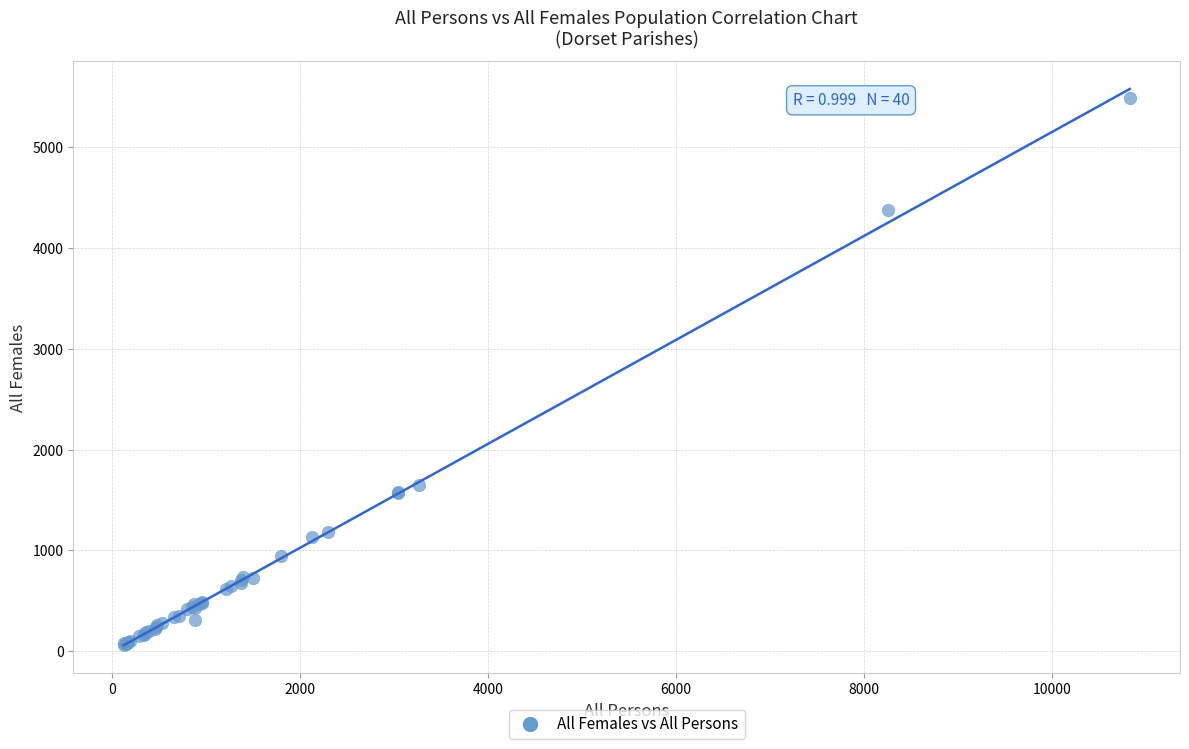

What Y value in the scatter plot is closest to 2773?

1653